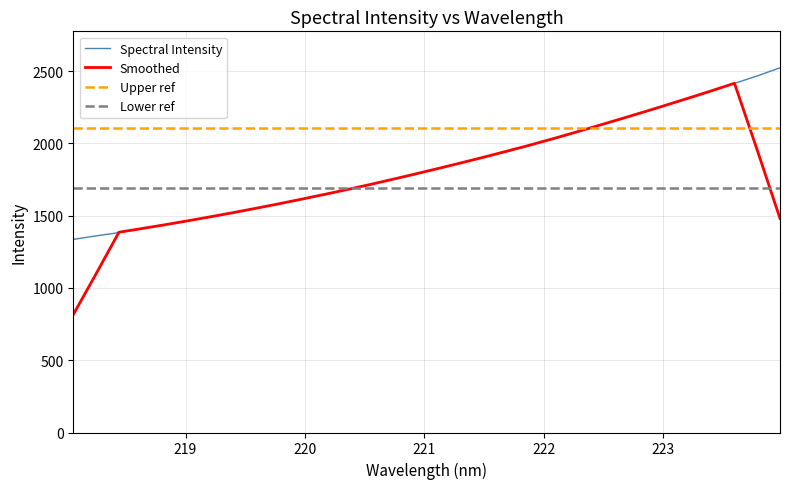

Does the chart have visible grid lines?

Yes